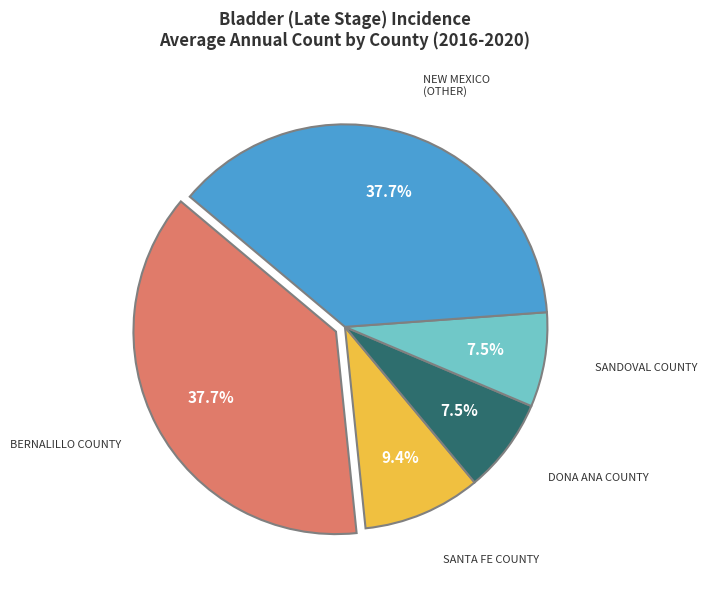

Is there a majority slice in this chart?

No